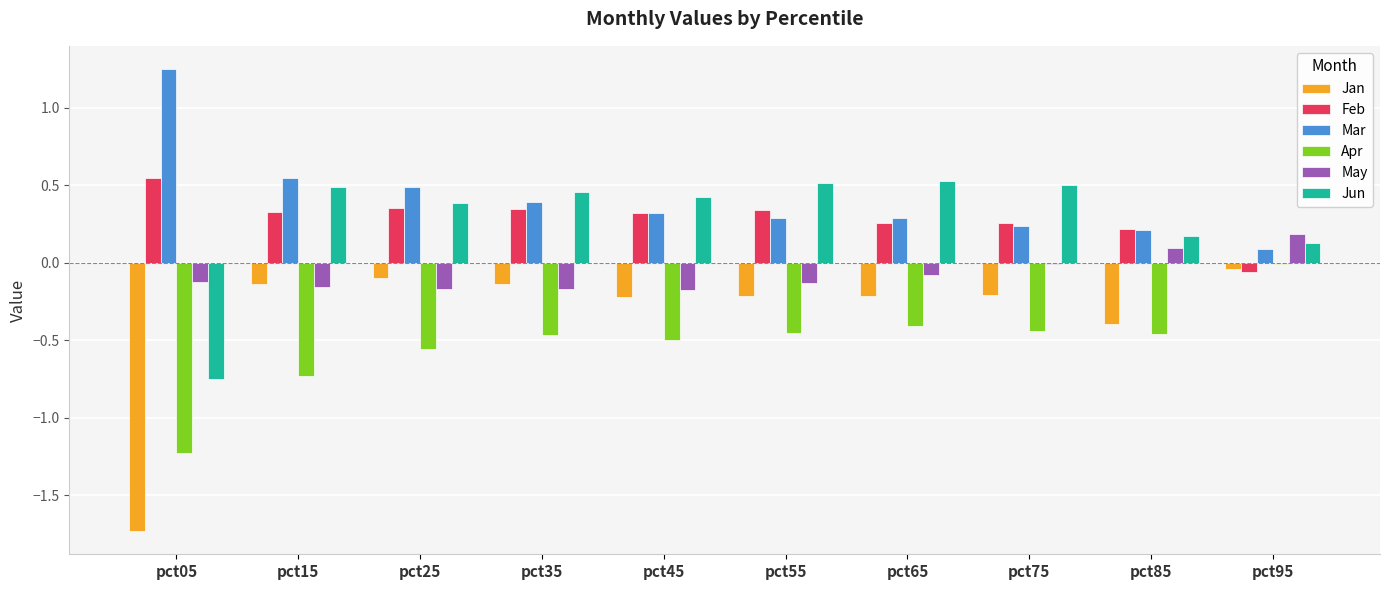

What is the sum of all Feb values?

2.9